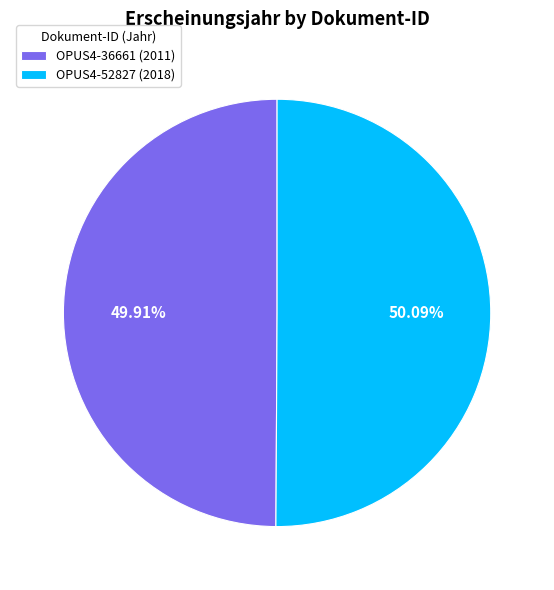

True or false: OPUS4-52827 accounts for 57% of the total.

False